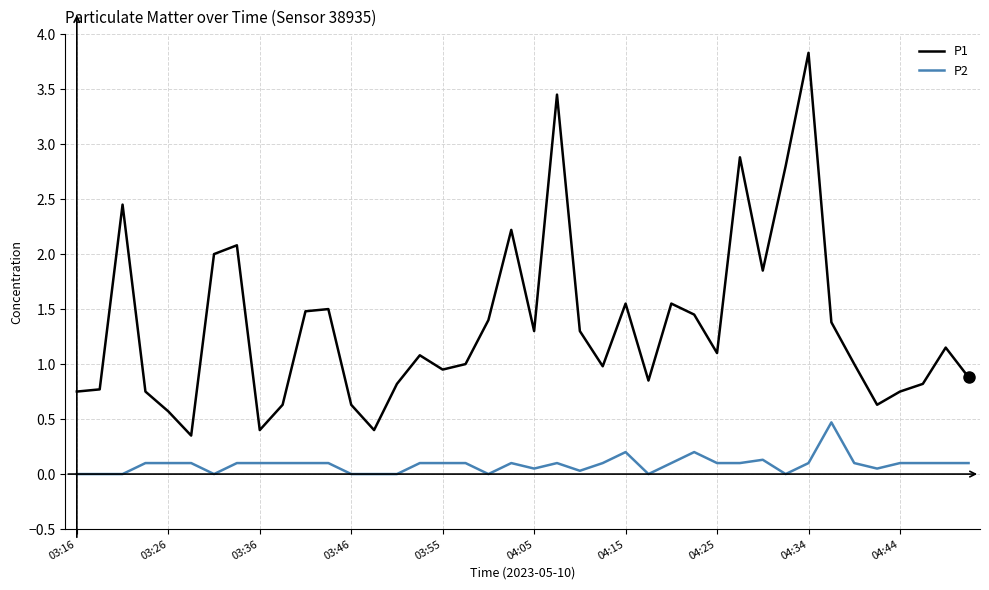

Which series has the largest range (max minus min)?

P1